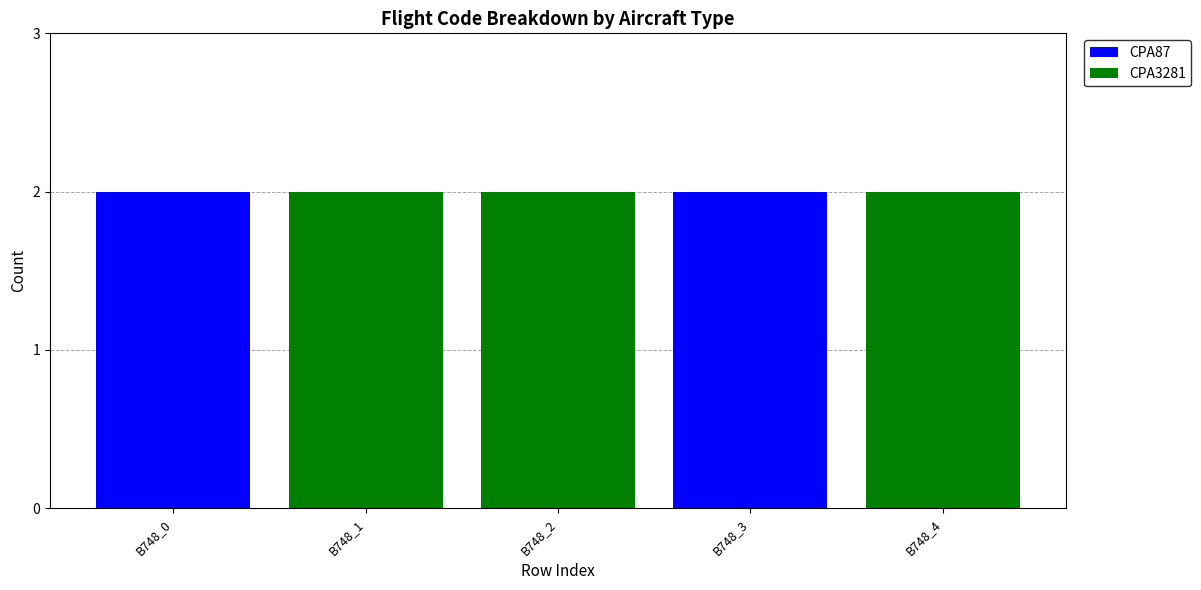

What is the maximum value for CPA87?

2